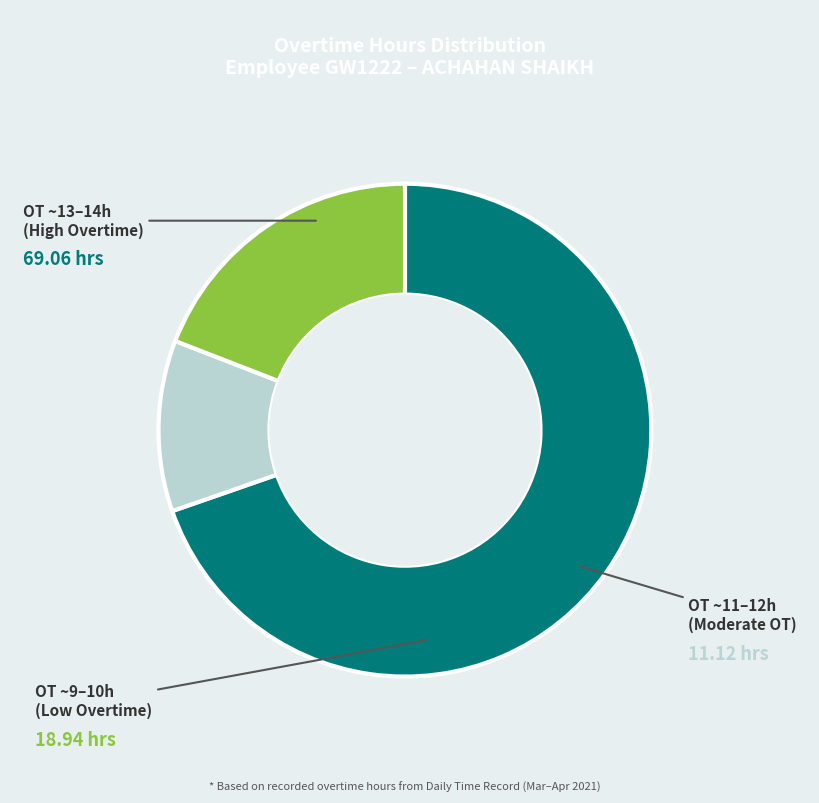

Is there any slice that represents more than half of the pie?

Yes